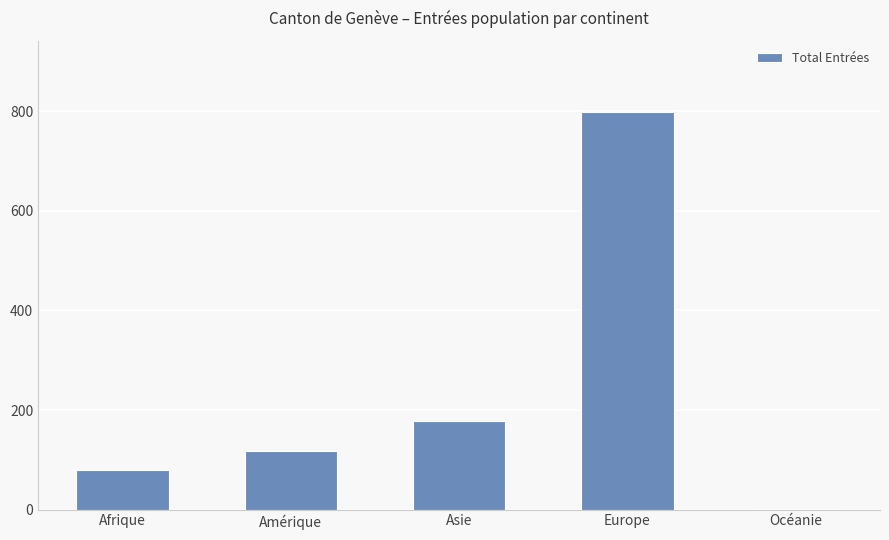

Reading right to left, transcribe all the data shown in this chart.

Océanie=1	Europe=798	Asie=178	Amérique=117	Afrique=80